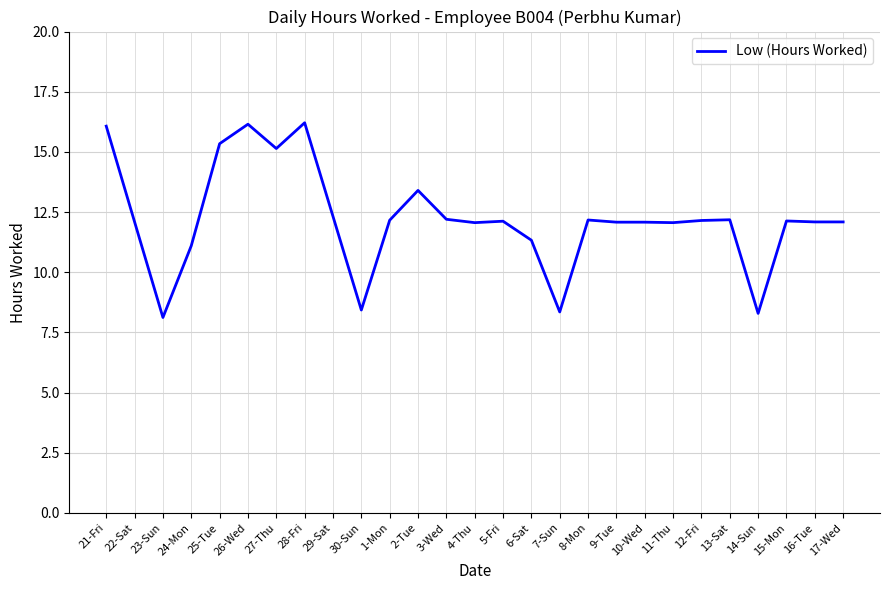

What is the greatest value displayed?

16.2